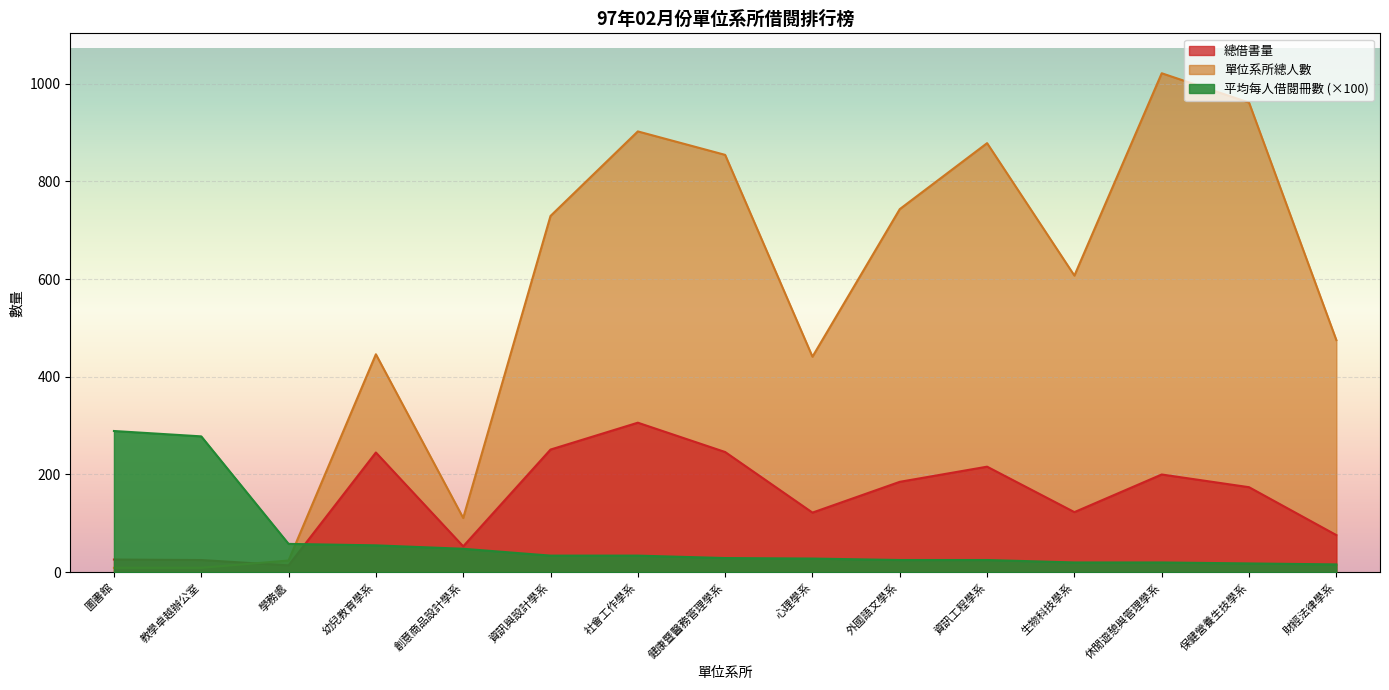

Where is the first local minimum for 總借書量?

學務處